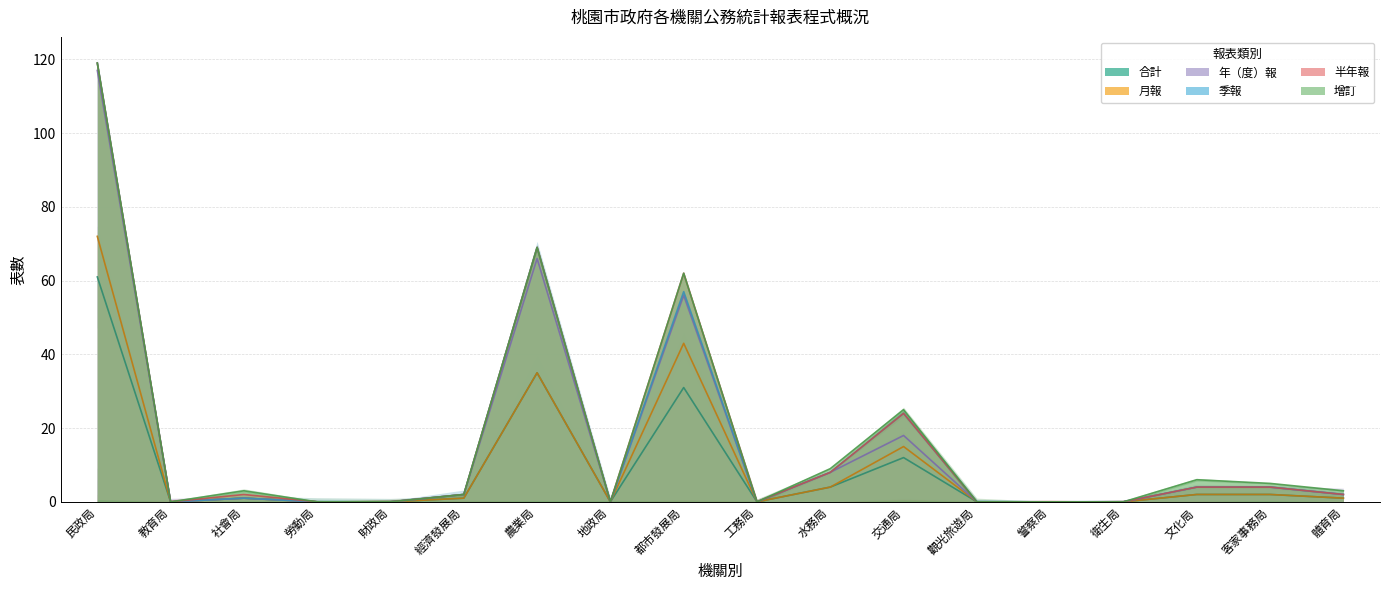

Is the value of 合計 at 勞動局 greater than the value of 季報 at 都市發展局?

No